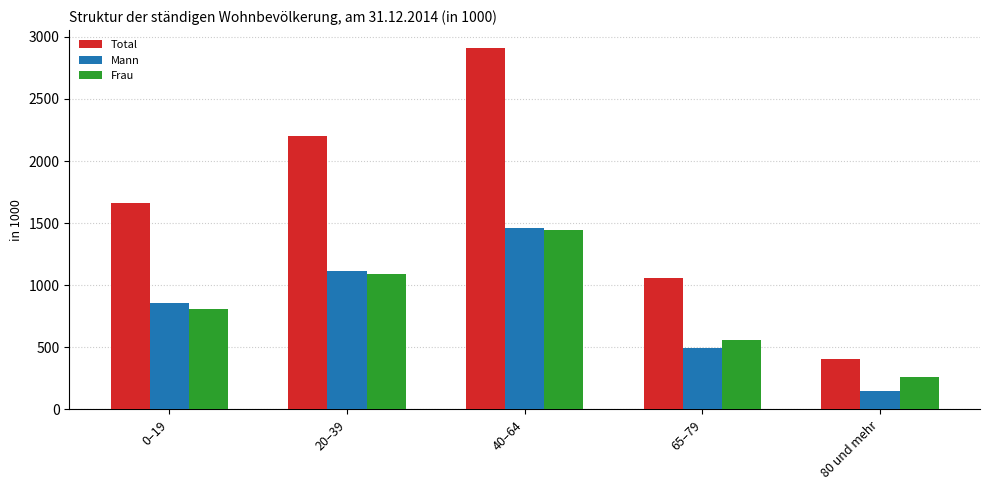

What is the label of the 2nd bar from the left?

20–39